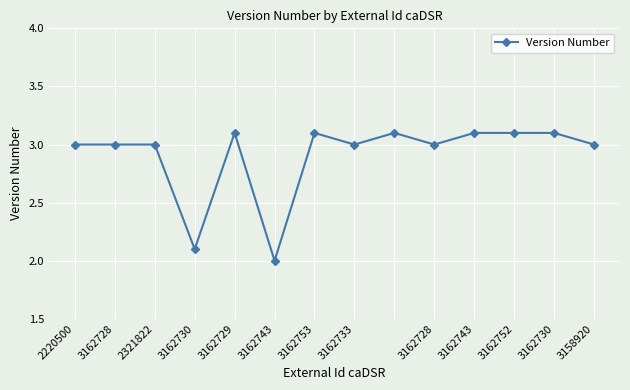

What is the sum of all values?

40.7